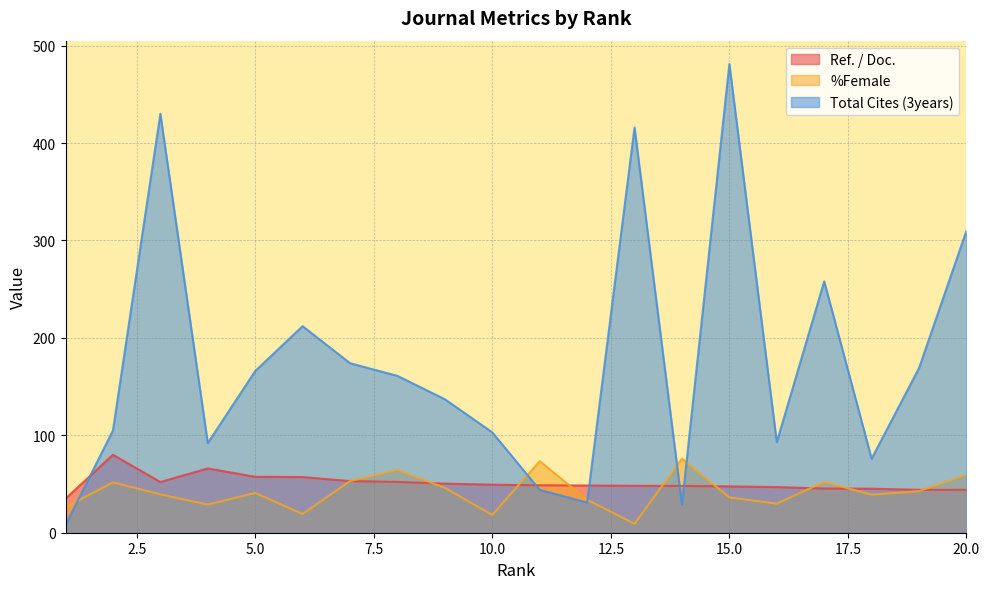

What is the average value of the Ref. / Doc. series?

50.9